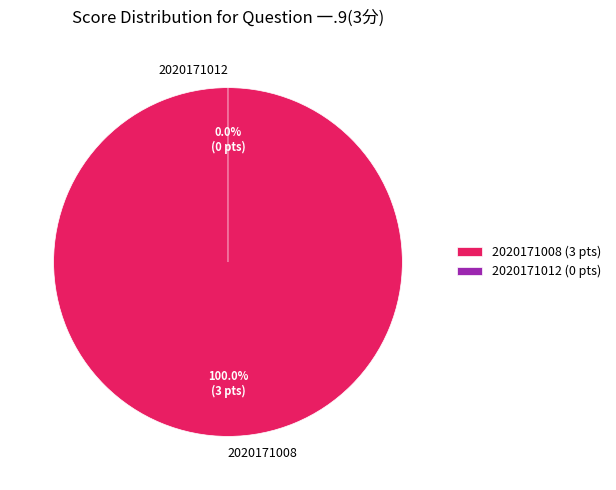

Does 2020171008 account for over 50% of the chart?

Yes